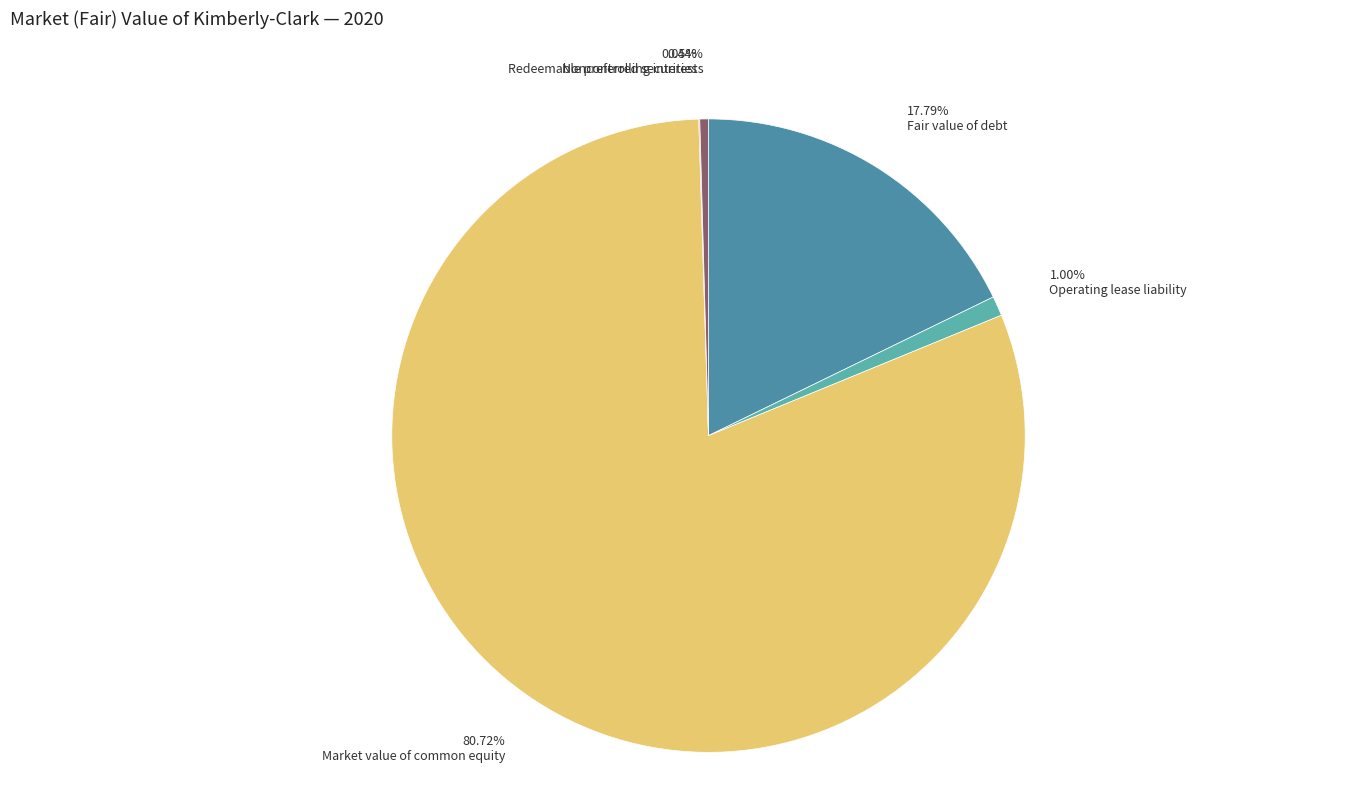

Count the number of slices in the pie.

5